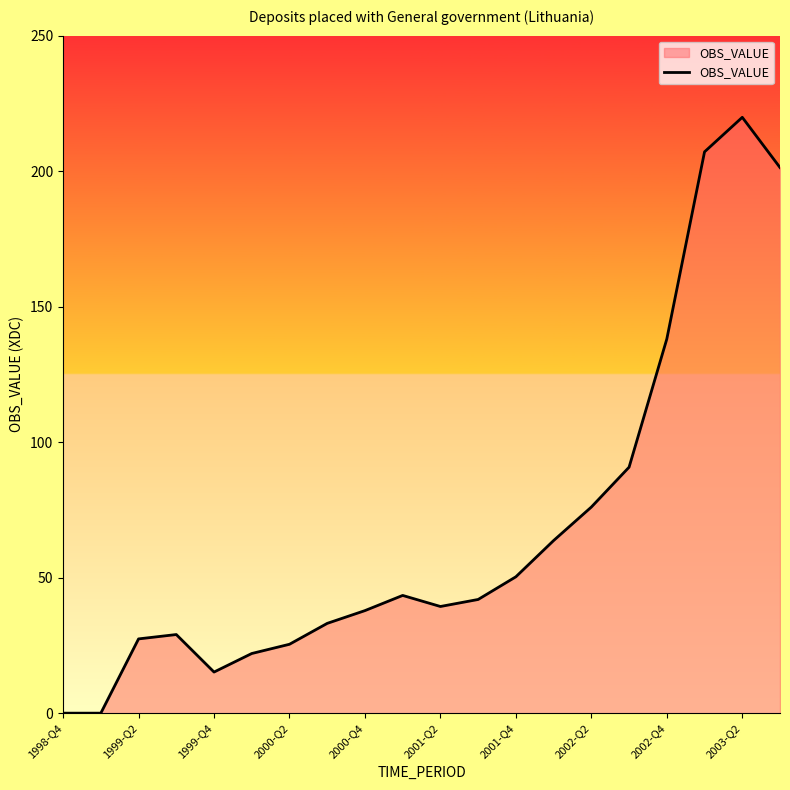

True or false: the data has more than 1 interior local peaks.

True